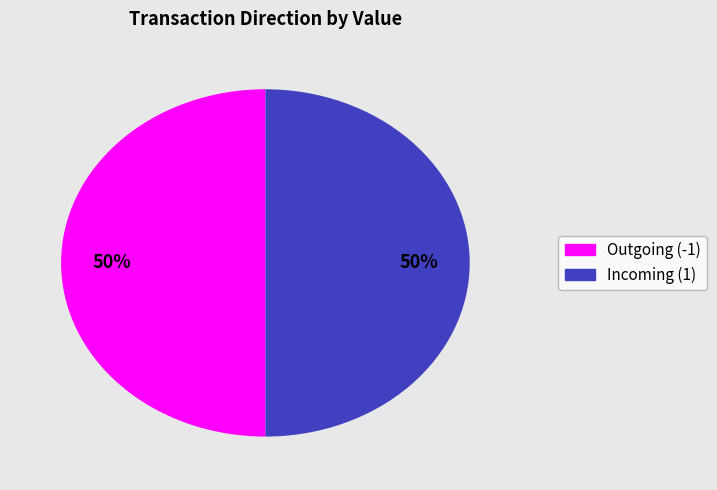

To the nearest percent, what is the average slice percentage?

50%